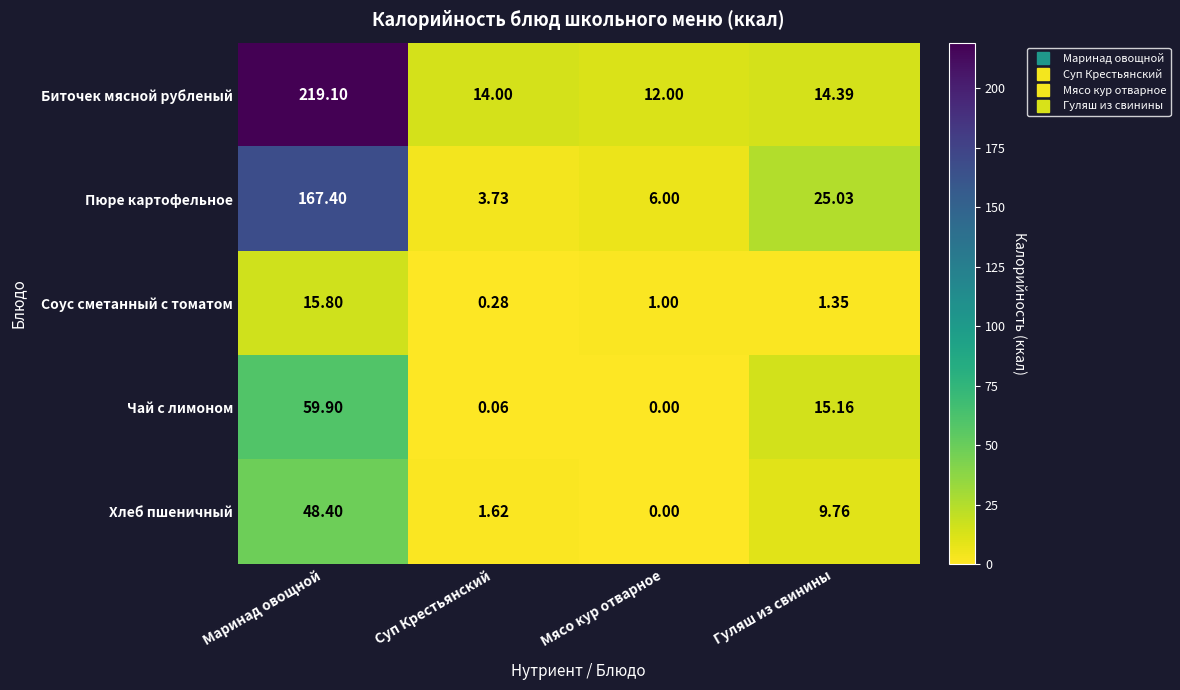

At which category is the sum across all series the highest?

Маринад овощной